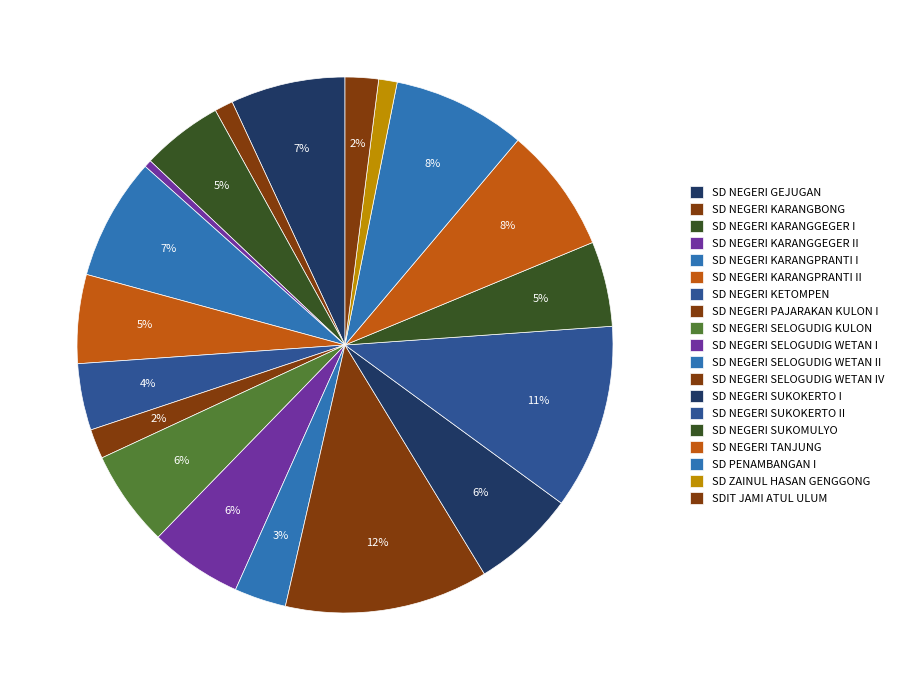

What is the ratio of the value at SD NEGERI KARANGGEGER II to the value at SD NEGERI KARANGBONG?

0.4